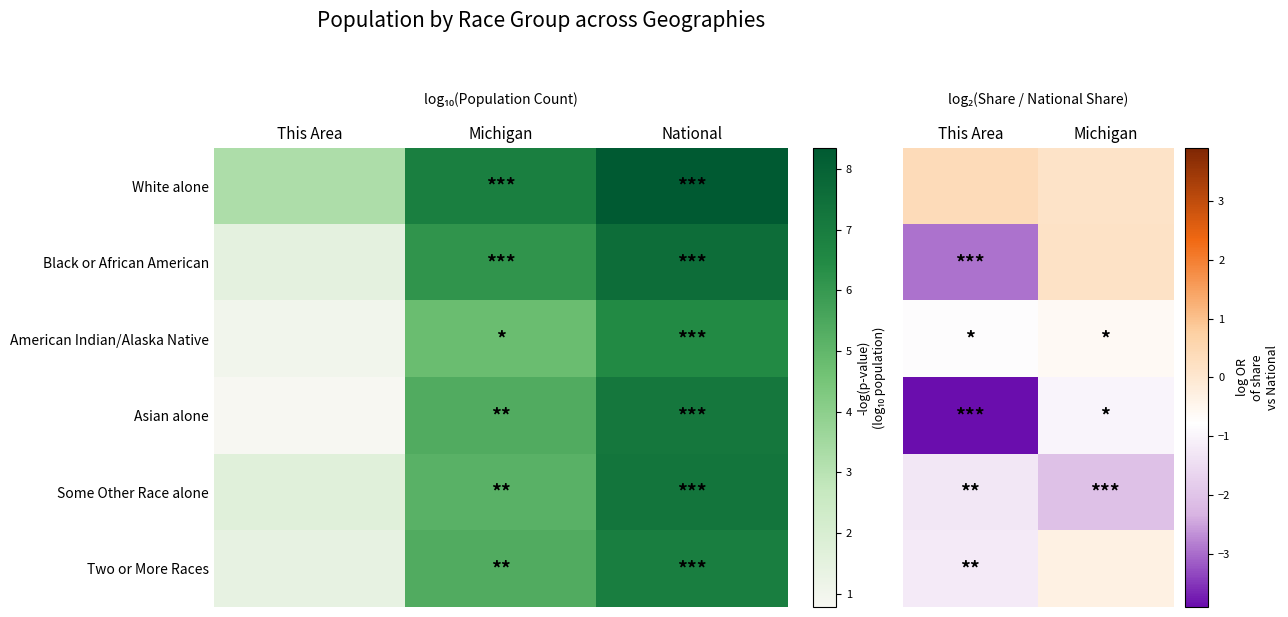

Between Michigan and This Area, which is larger?

This Area